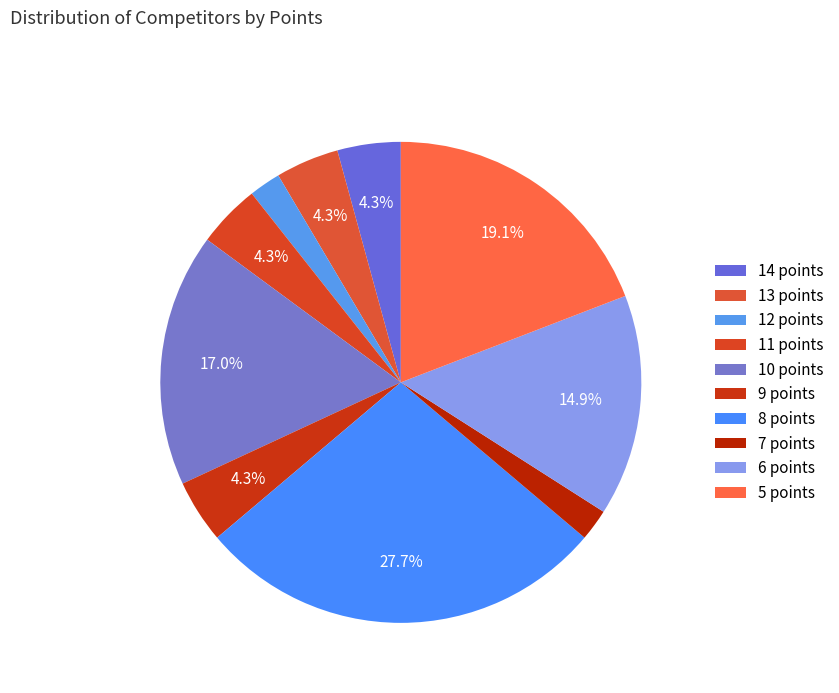

Which has a higher value, 8 points or 7 points?

8 points